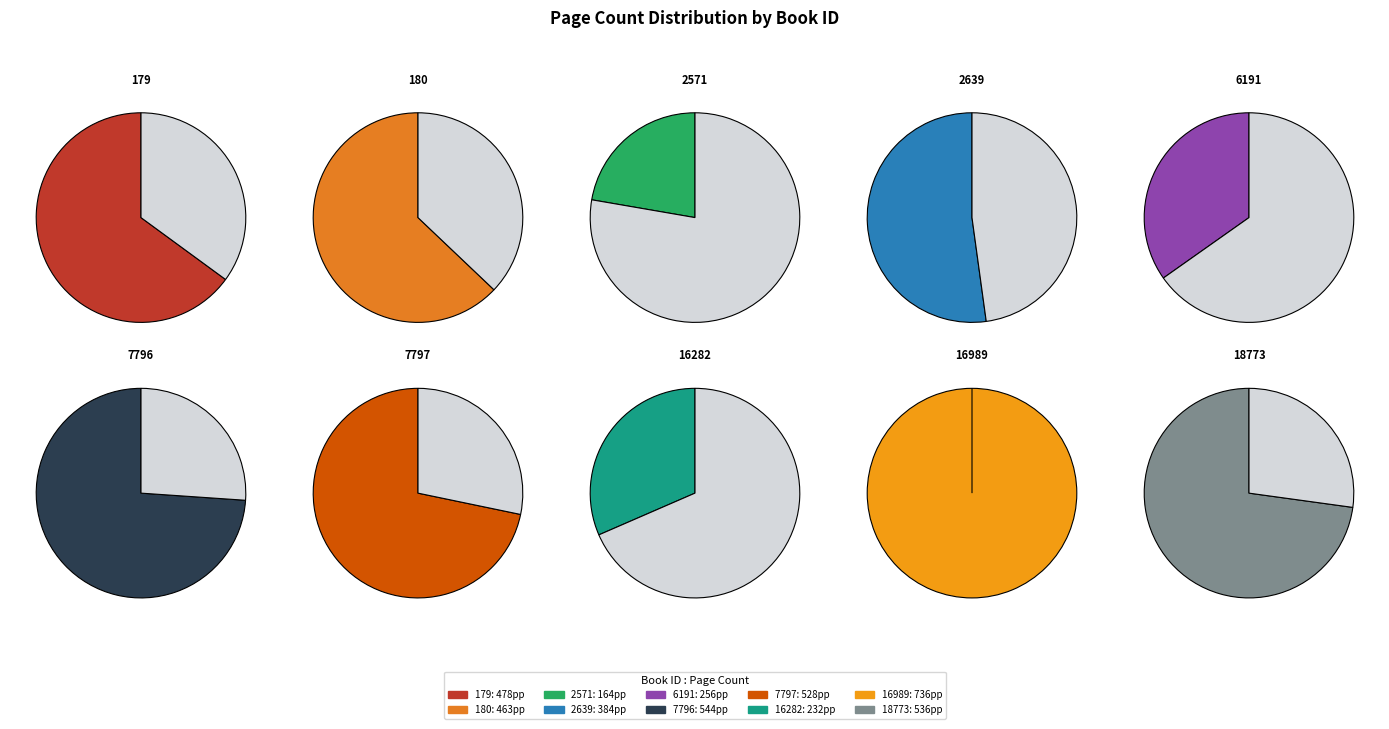

To the nearest percent, what percentage of the pie is 16989?

17%